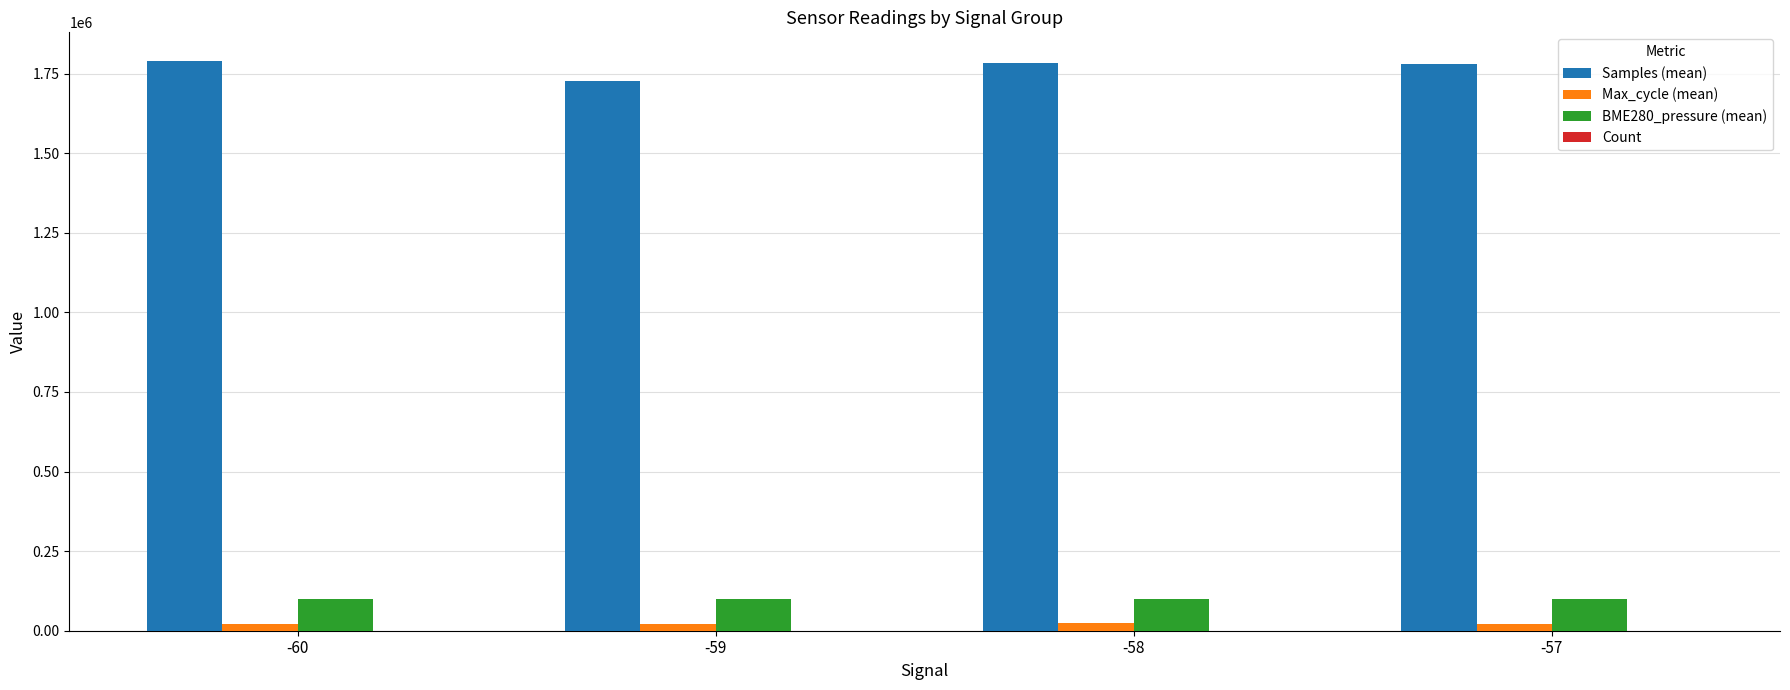

How many data points does each series have?

4